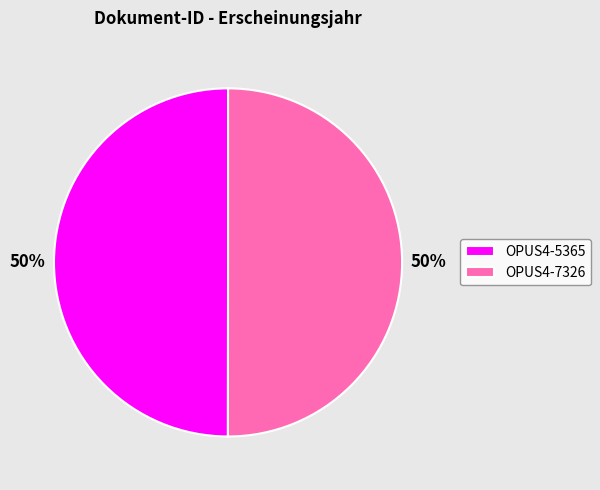

What is the ratio of the value at OPUS4-5365 to the value at OPUS4-7326?

1.0